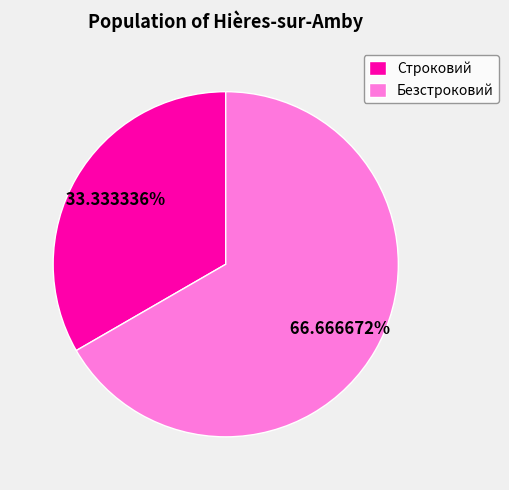

How many segments does this pie chart have?

2